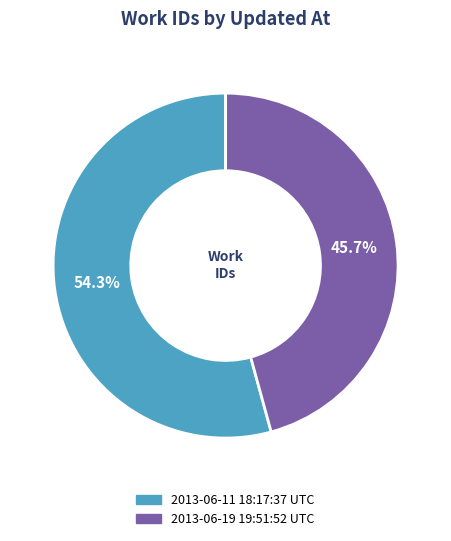

Rank the categories by value from highest to lowest.

2013-06-11 18:17:37 UTC, 2013-06-19 19:51:52 UTC